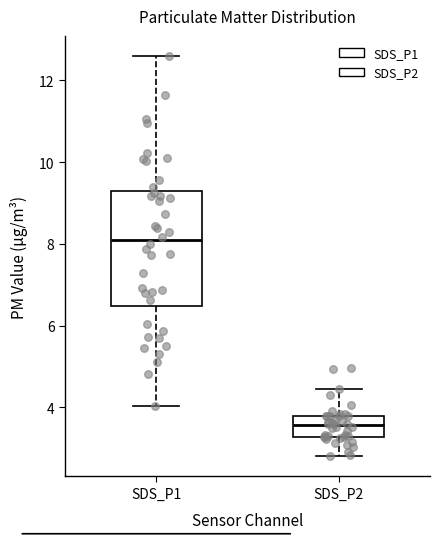

Which box's median line is the lowest?

SDS_P2